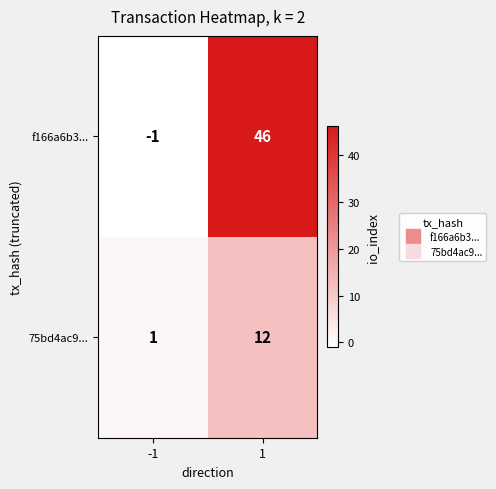

Between -1 and 1, which series saw the biggest shift?

f166a6b3...